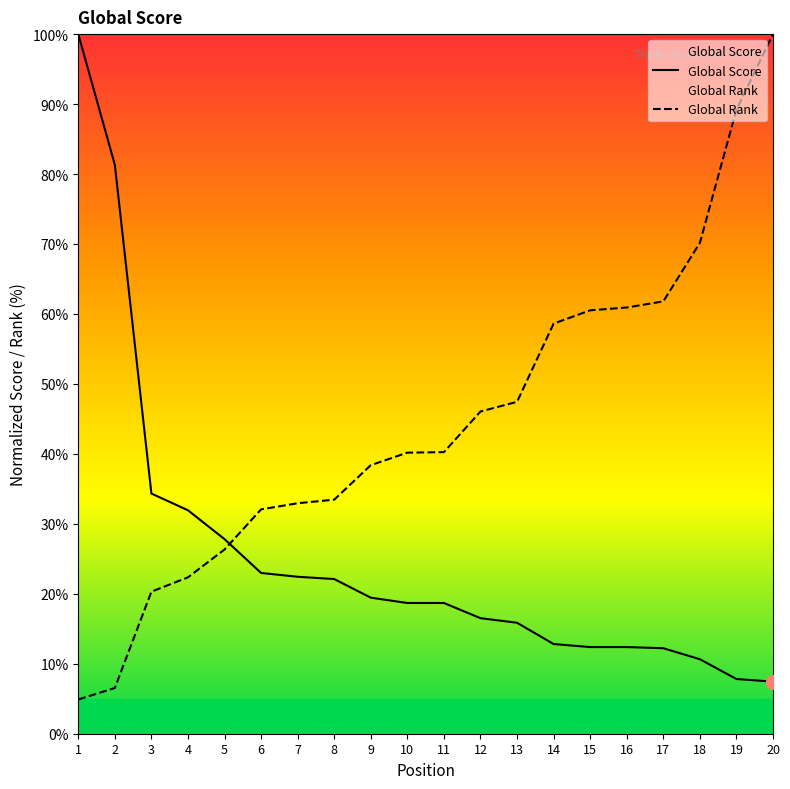

Is it true that Global Rank equals 19.2 at 16?

False